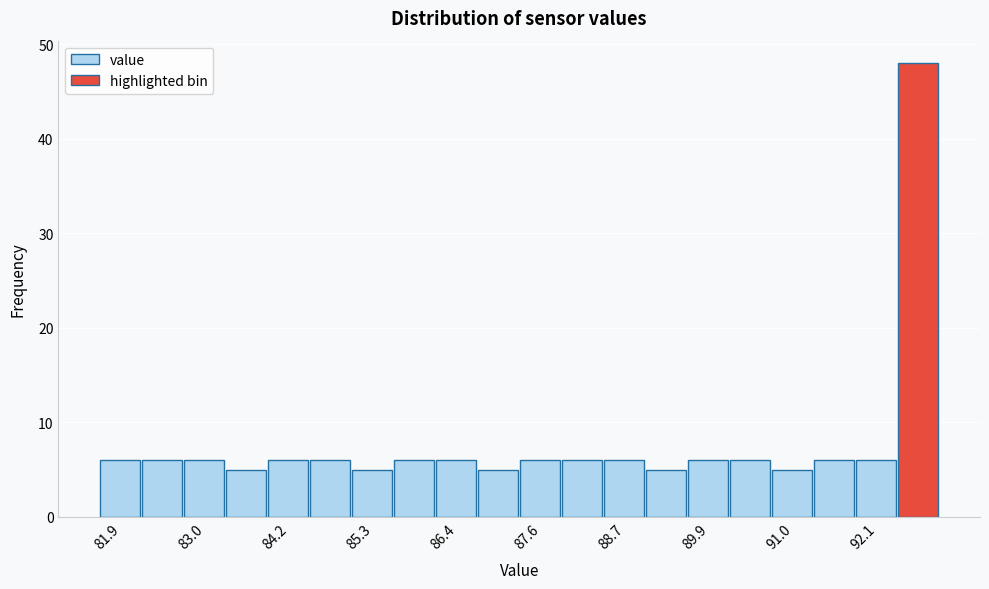

Around what value on the x-axis is the tallest bar? Give the approximate position of its centre, as read against the axis.

92.8